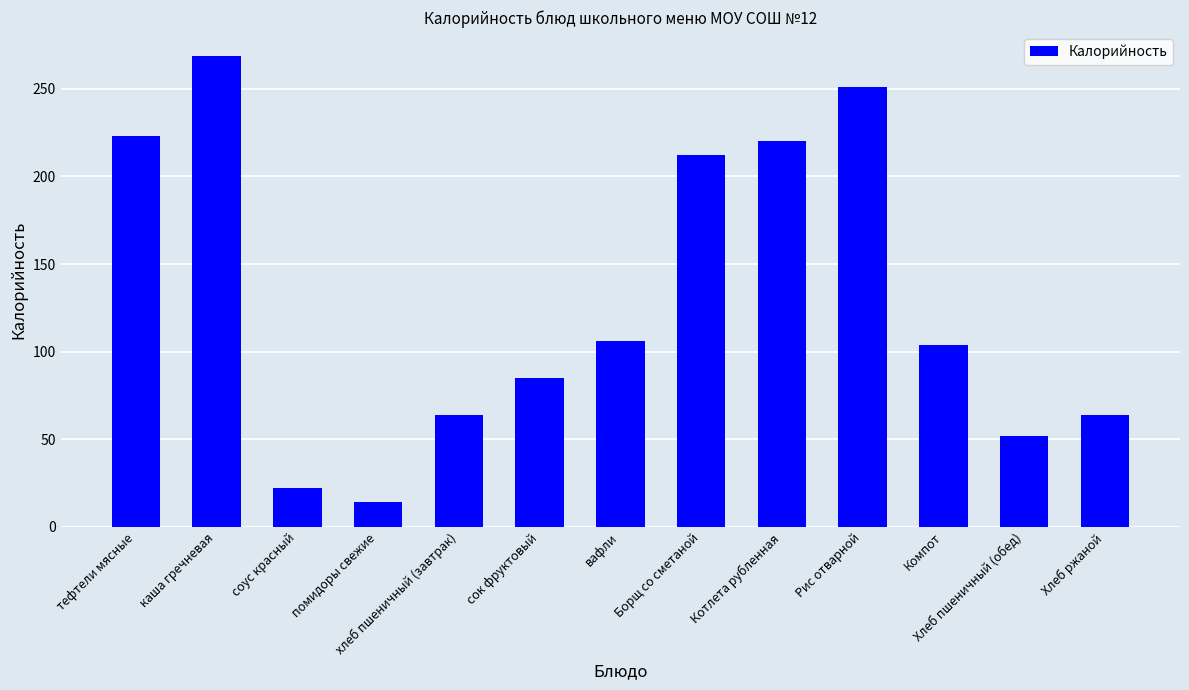

What is the sum of all values?

1686